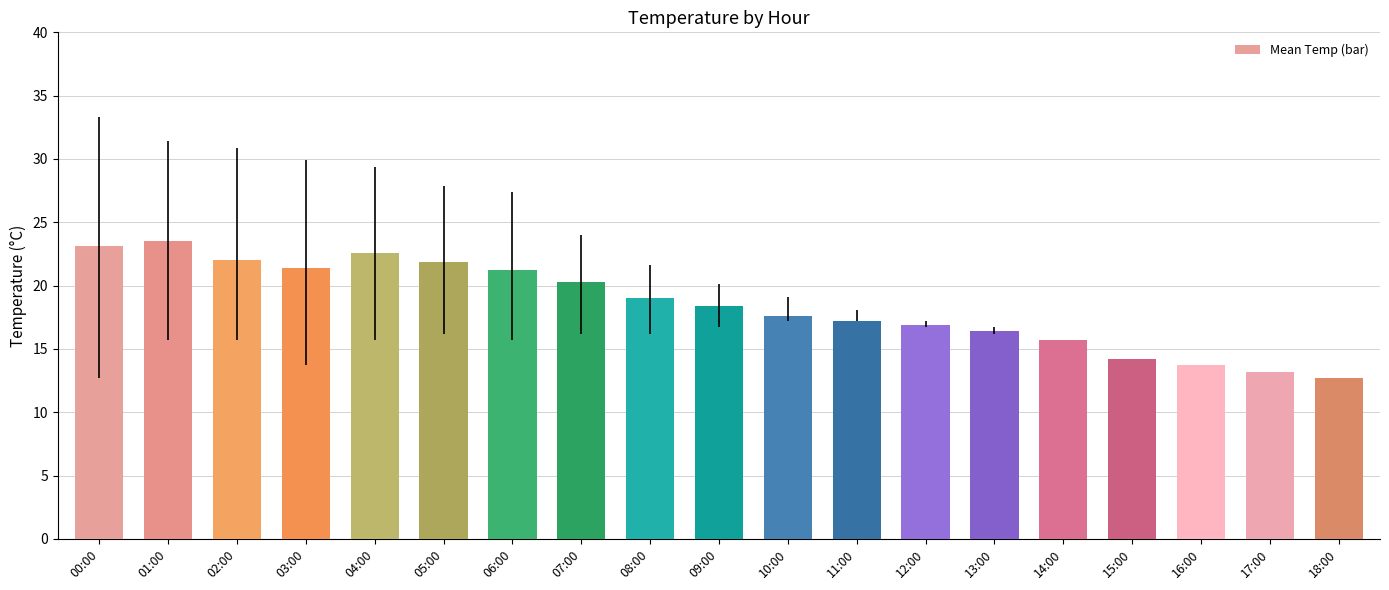

What is the label of the 13th bar from the left?

12:00